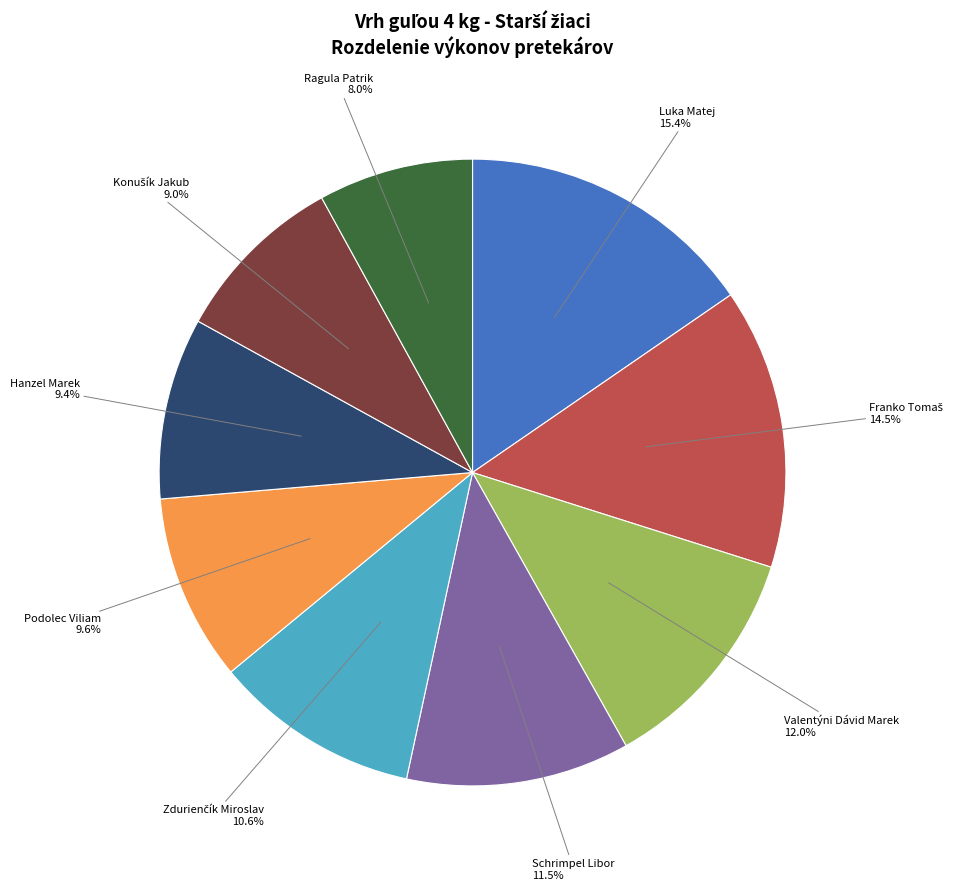

Is there any slice that represents more than half of the pie?

No